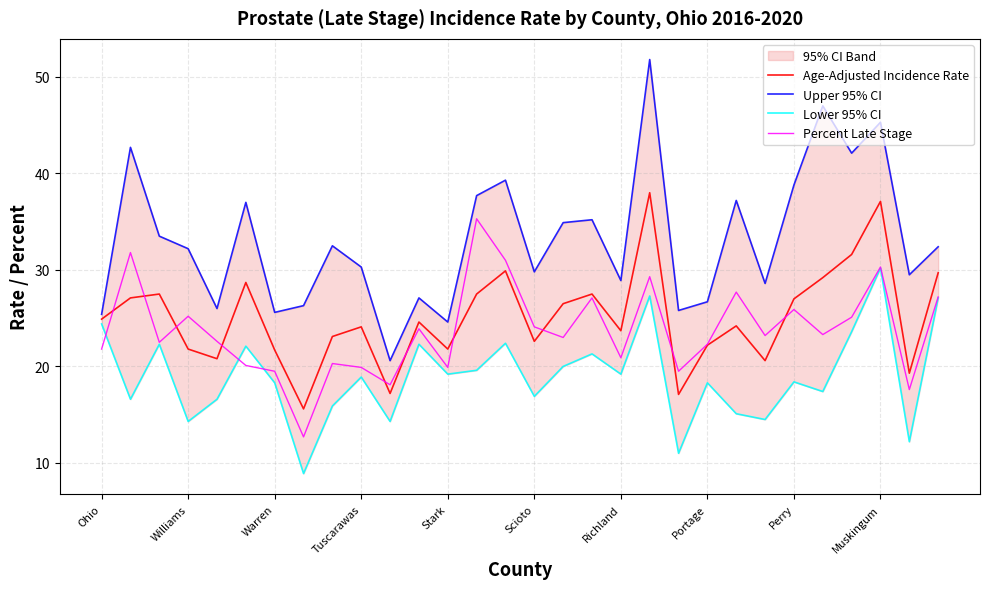

Is it true that Age-Adjusted Incidence Rate equals 12.8 at Portage?

False